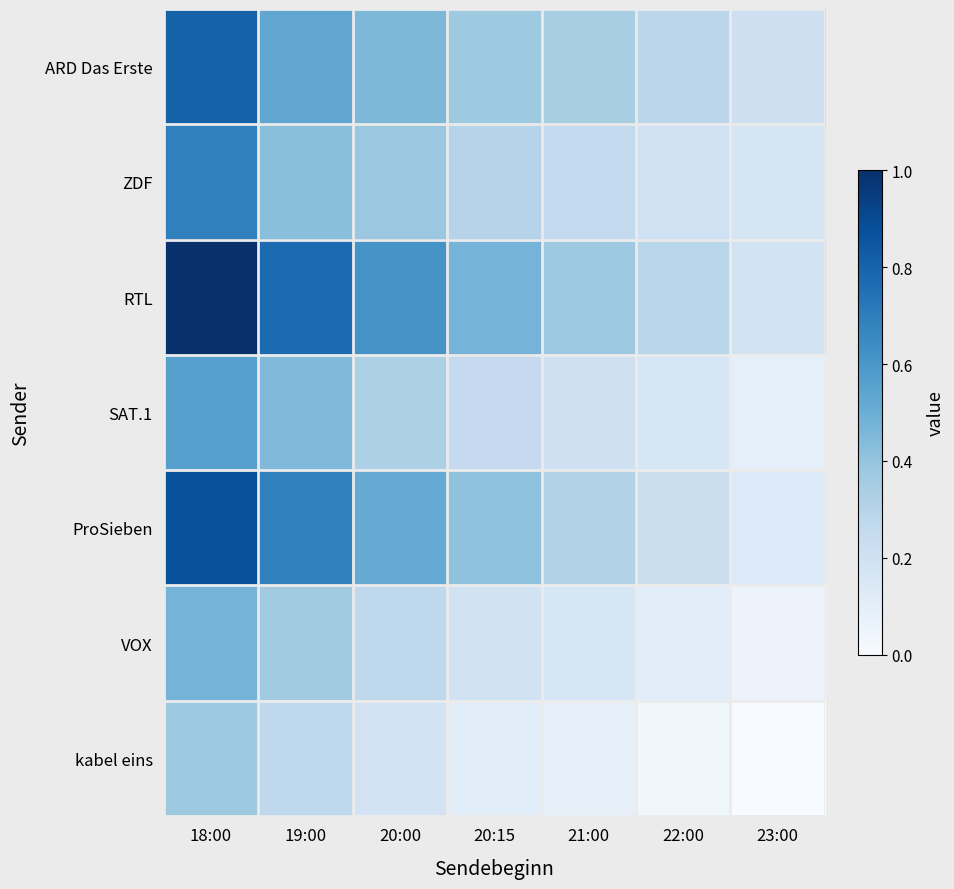

Reading right to left, transcribe all the data shown in this chart.

ARD Das Erste: 23:00=7.6	22:00=8.5	21:00=9.3	20:15=9.8	20:00=10.9	19:00=12.0	18:00=15.8
ZDF: 23:00=6.9	22:00=7.4	21:00=8.2	20:15=8.8	20:00=9.9	19:00=10.5	18:00=14.2
RTL: 23:00=7.2	22:00=8.6	21:00=9.8	20:15=11.2	20:00=13.1	19:00=15.3	18:00=18.5
SAT.1: 23:00=5.9	22:00=6.8	21:00=7.5	20:15=8.1	20:00=9.2	19:00=10.8	18:00=12.4
ProSieben: 23:00=6.5	22:00=7.7	21:00=8.9	20:15=10.3	20:00=11.8	19:00=14.2	18:00=16.7
VOX: 23:00=5.4	22:00=6.1	21:00=6.8	20:15=7.3	20:00=8.4	19:00=9.6	18:00=11.2
kabel eins: 23:00=4.6	22:00=5.1	21:00=5.7	20:15=6.2	20:00=7.1	19:00=8.3	18:00=9.8